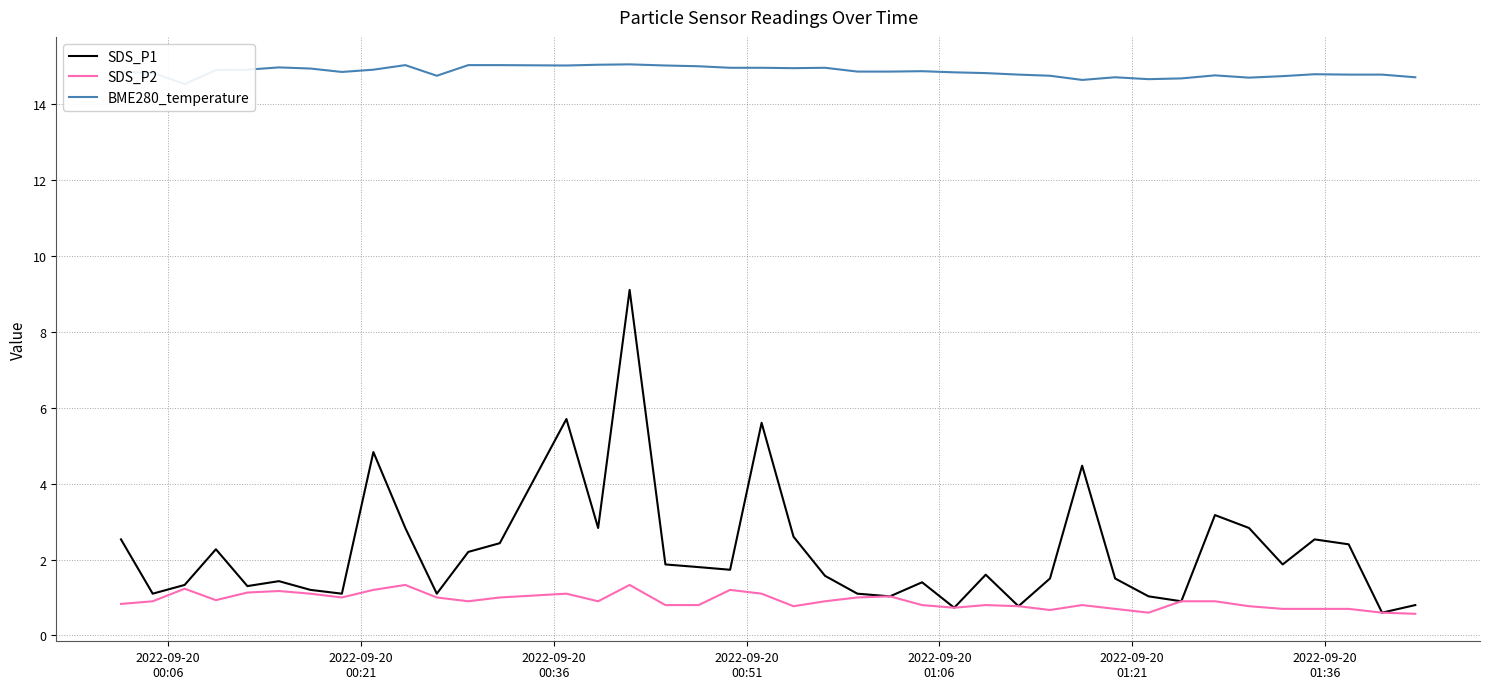

Which series has the largest total across all categories?

BME280_temperature